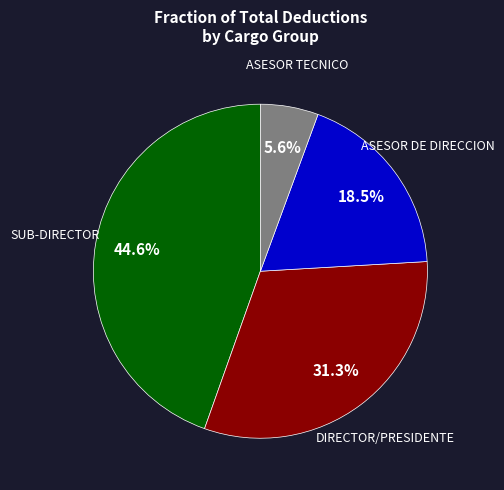

Is there a majority slice in this chart?

No